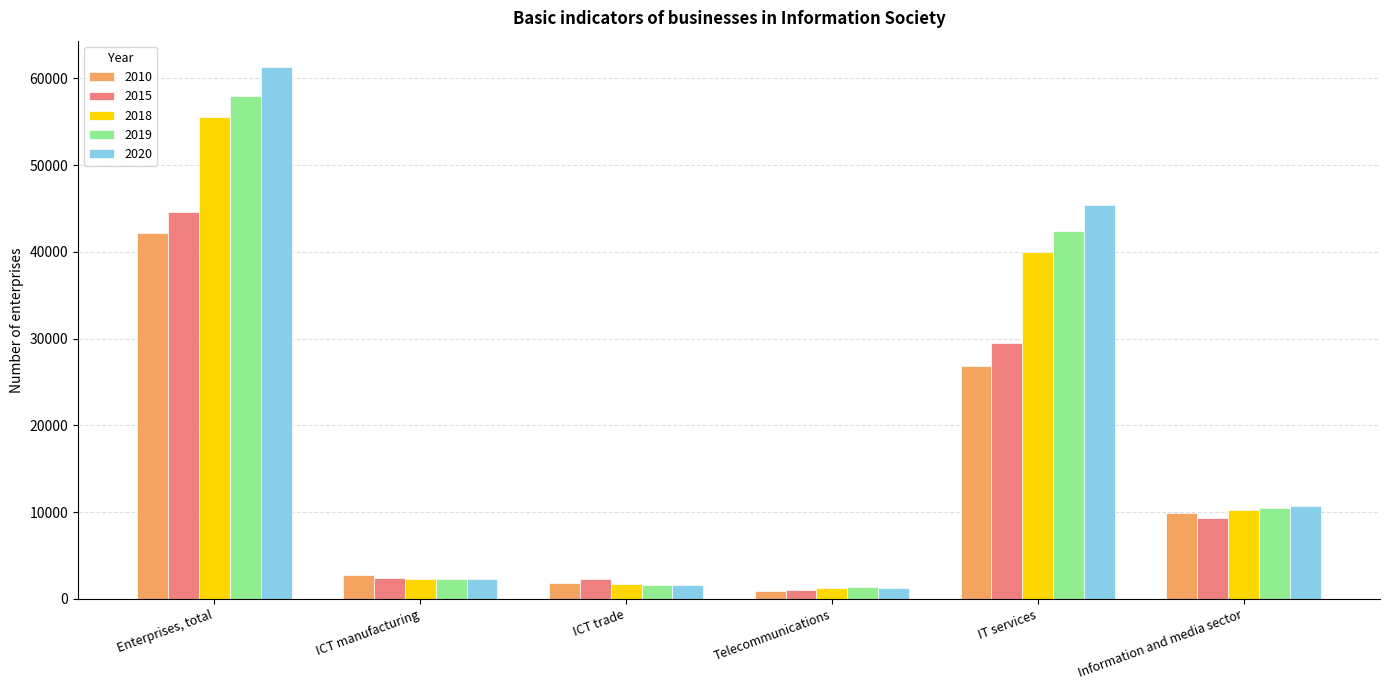

Between ICT trade and Information and media sector, which series saw the biggest shift?

2020